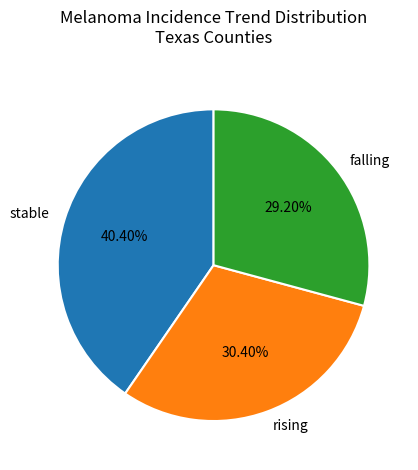

How many segments does this pie chart have?

3